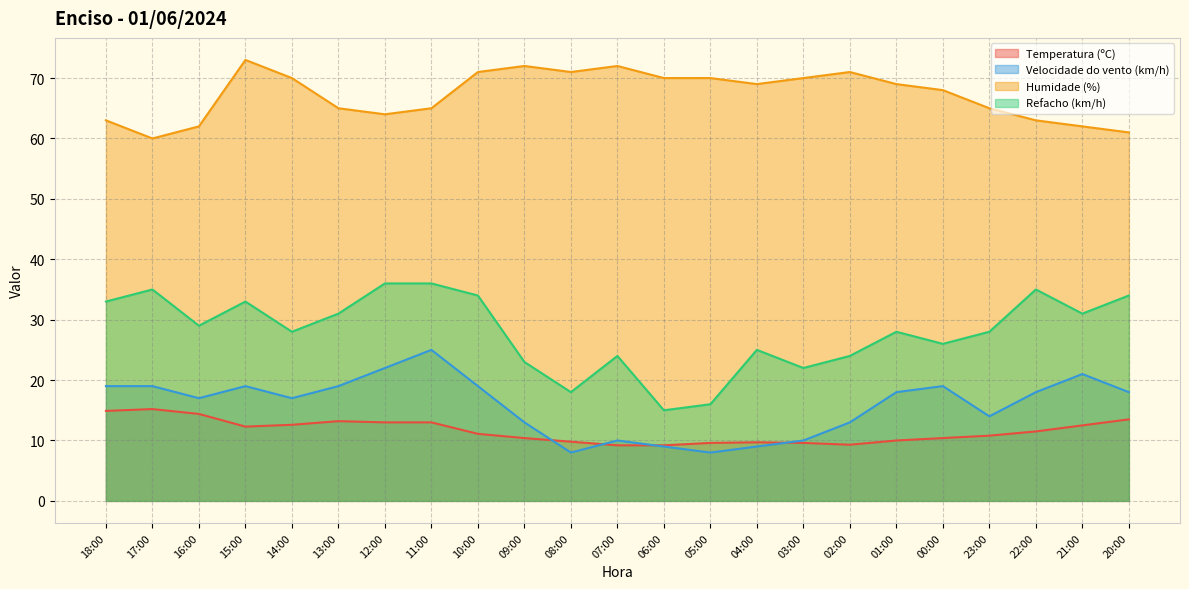

At which category is the sum across all series the highest?

11:00